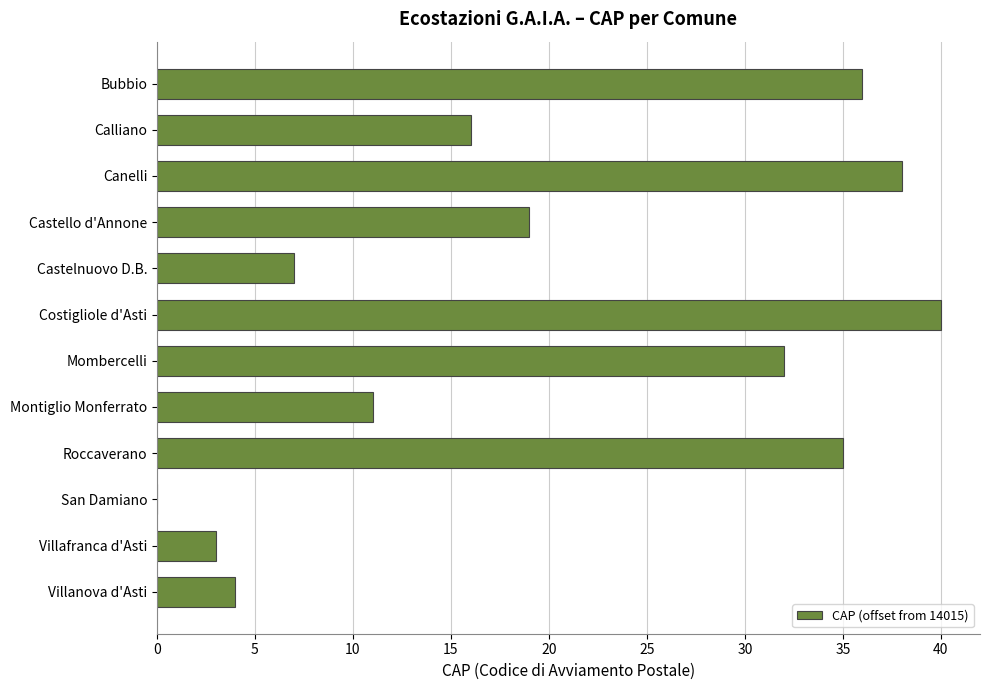

What is the sum of the values at Castello d'Annone and Costigliole d'Asti?

59